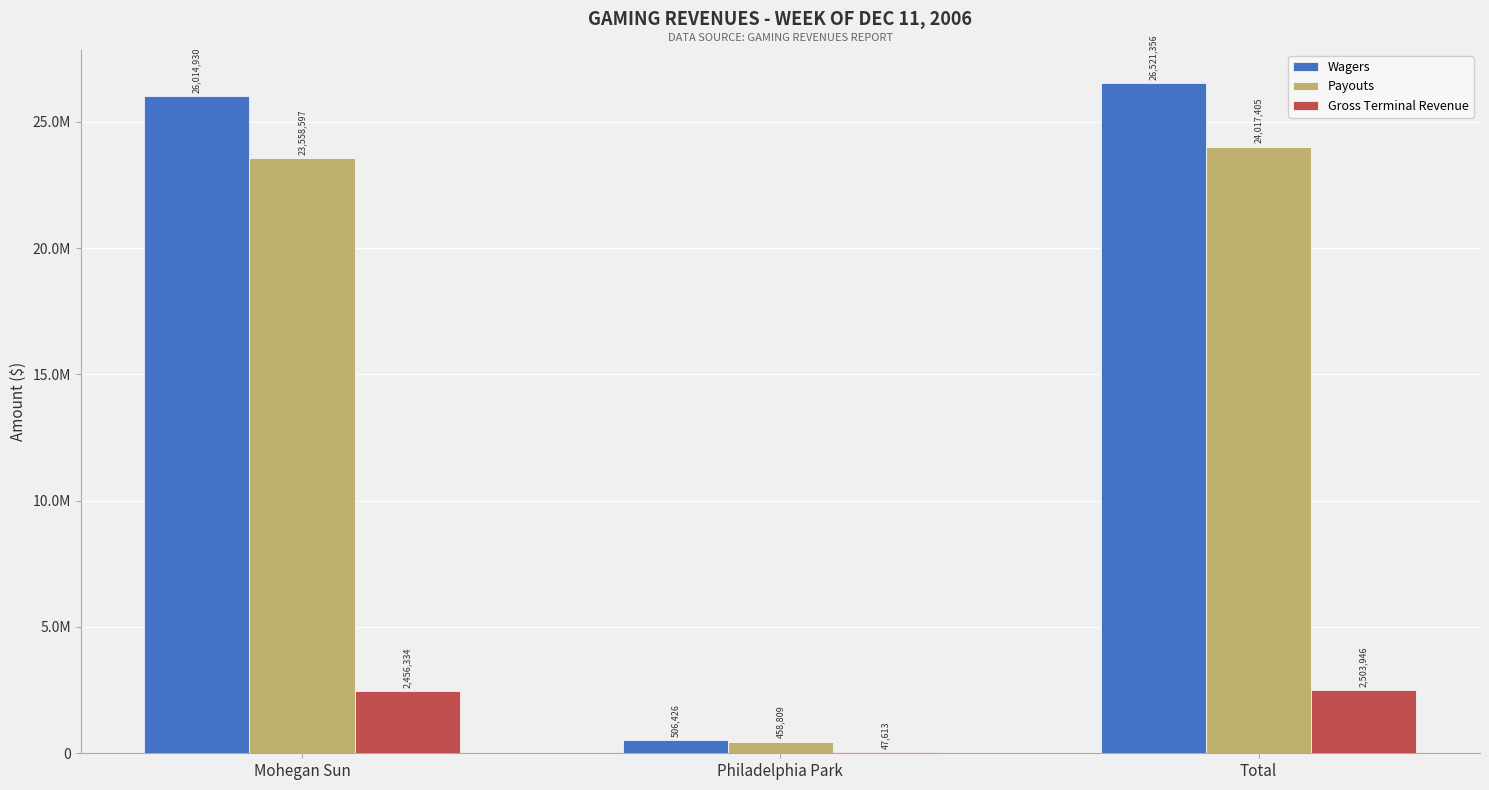

What is the greatest value displayed?

26521356.2